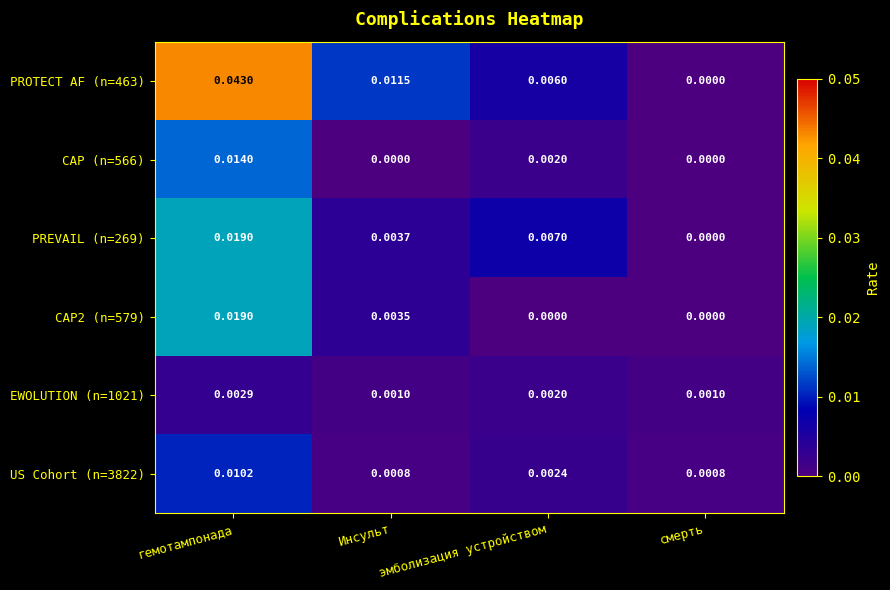

Which category has the highest value in the CAP2 (n=579) series?

гемотампонада